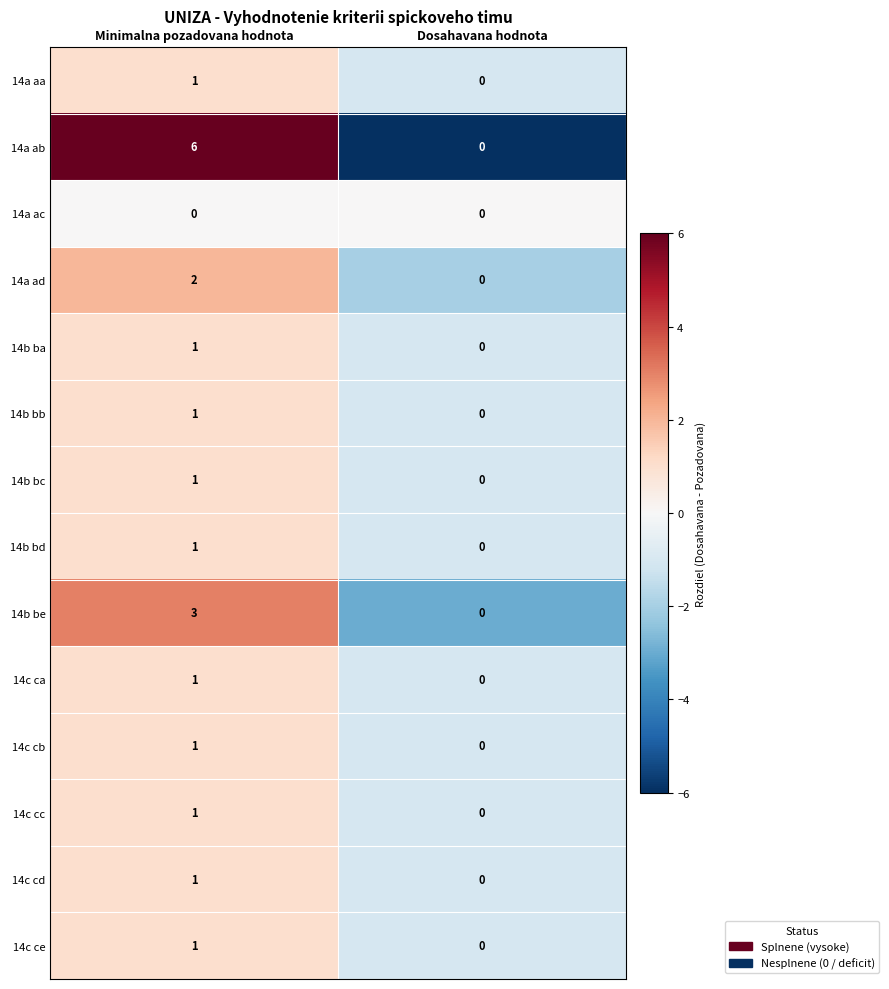

How many series are shown in this chart?

14